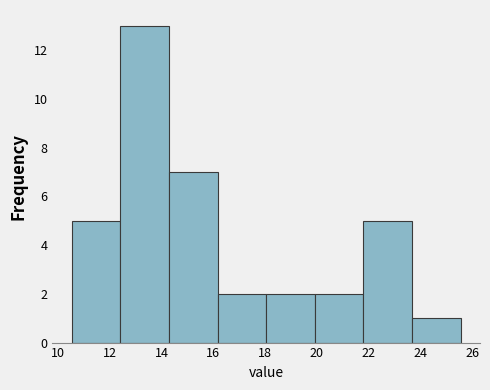

Which range on the x-axis has the tallest bar?

12.4 to 14.2